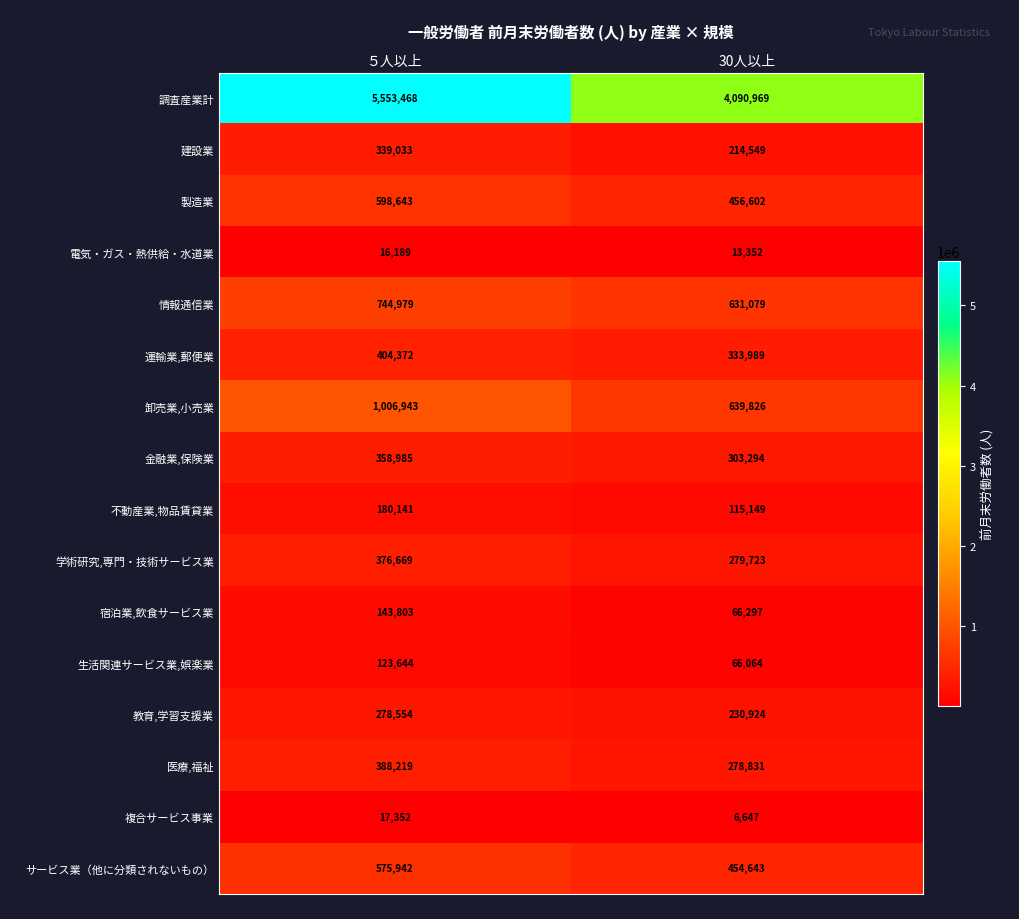

Is it true that 教育,学習支援業 equals 71886 at ５人以上?

False